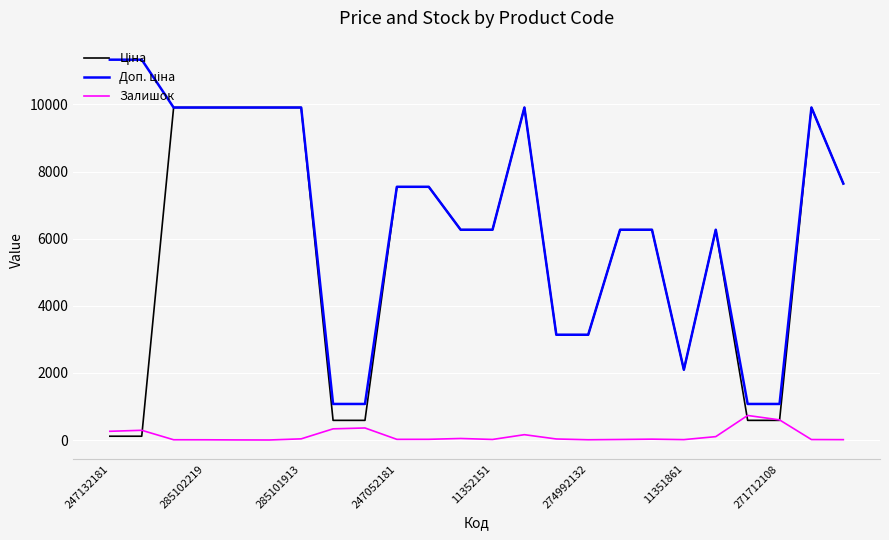

At how many categories does at least one series exceed 767?

24